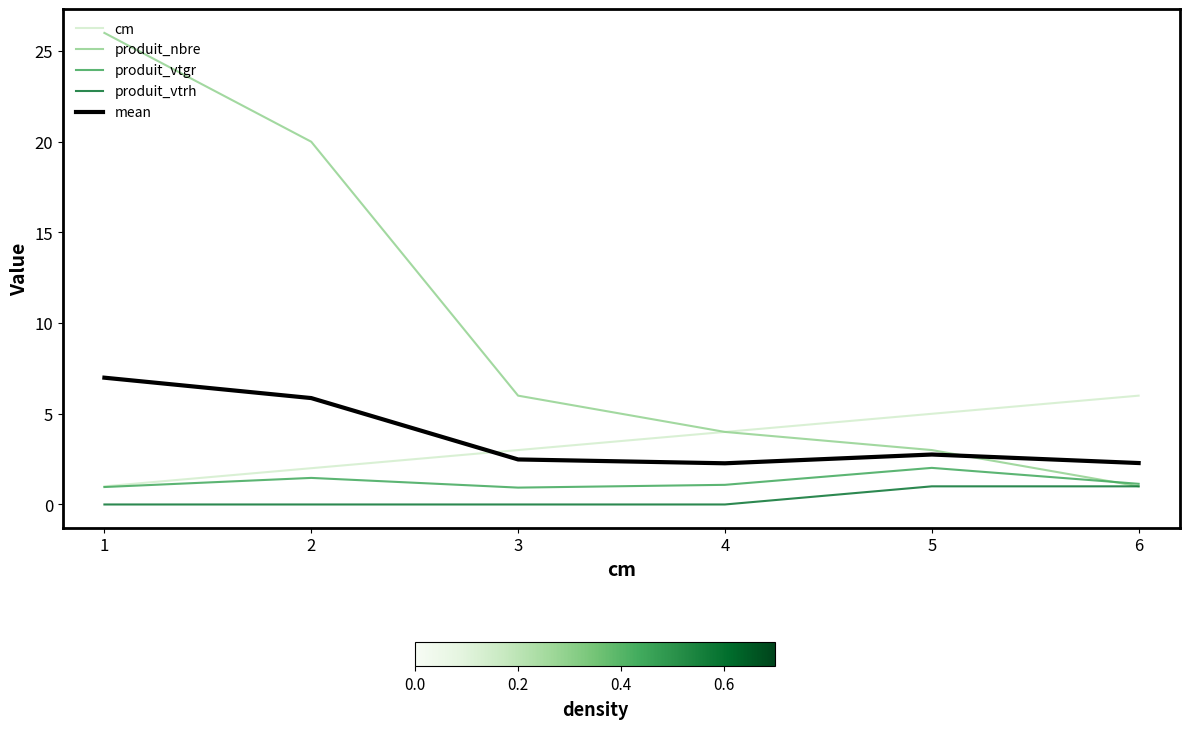

Which category has the highest value across all series?

1